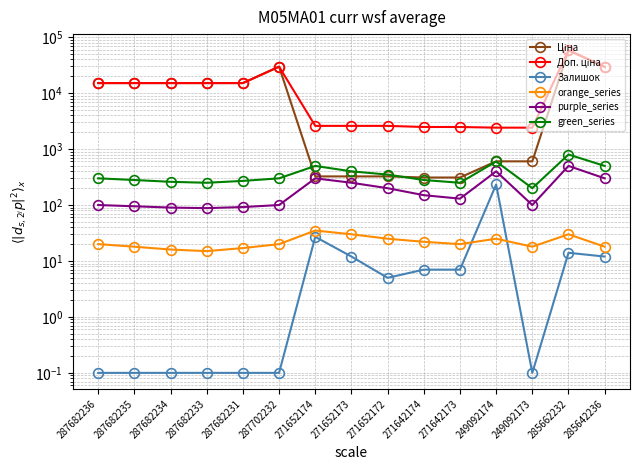

What are all the series names shown in the legend?

Ціна, Доп. ціна, Залишок, orange_series, purple_series, green_series